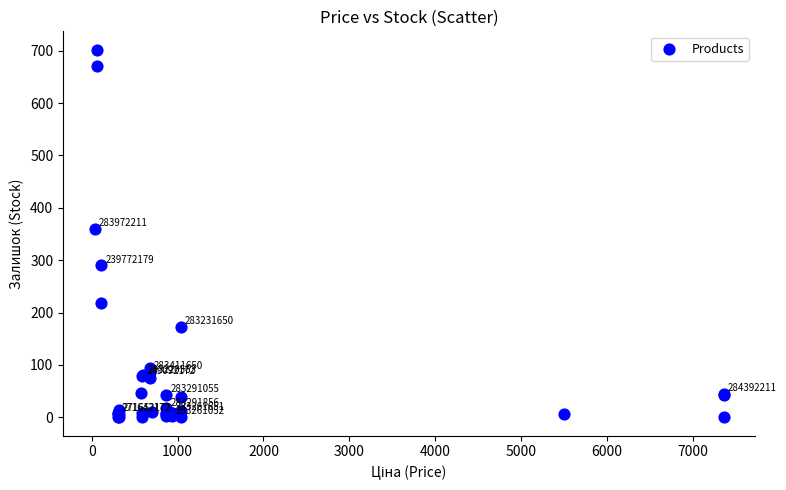

What Y value in the scatter plot is closest to 351?

360